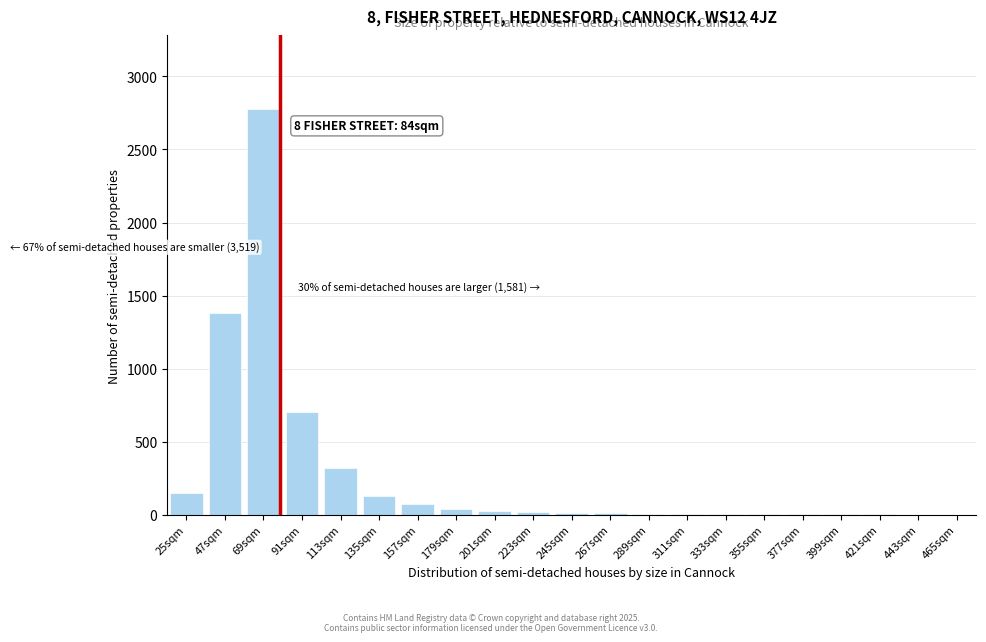

What is the greatest value displayed?

2780